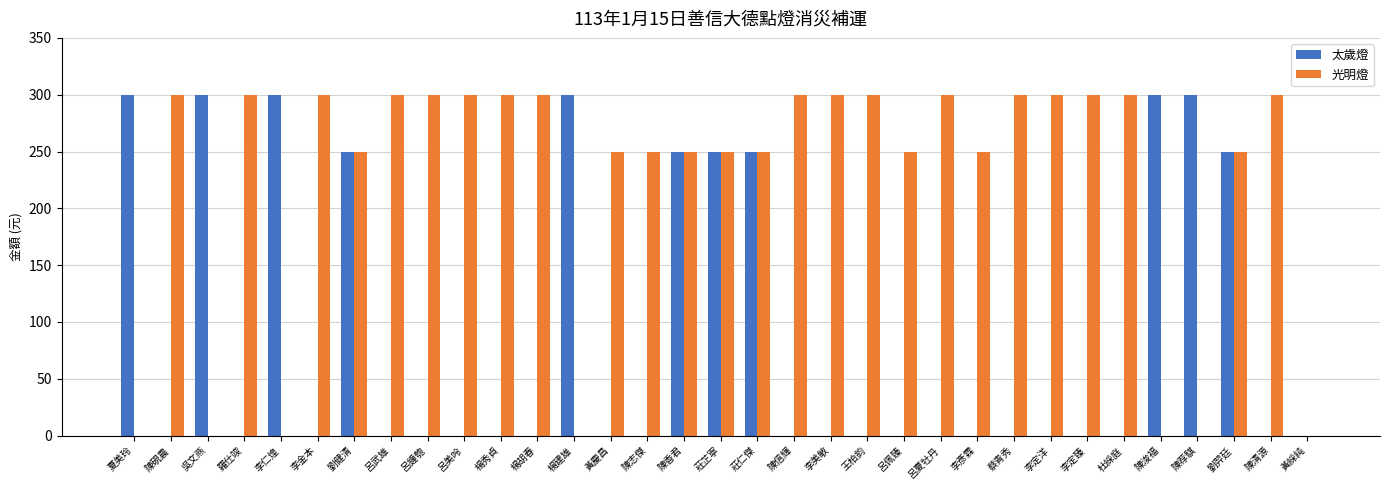

Is the value of 光明燈 at 劉羿廷 greater than the value of 太歲燈 at 夏美玲?

No